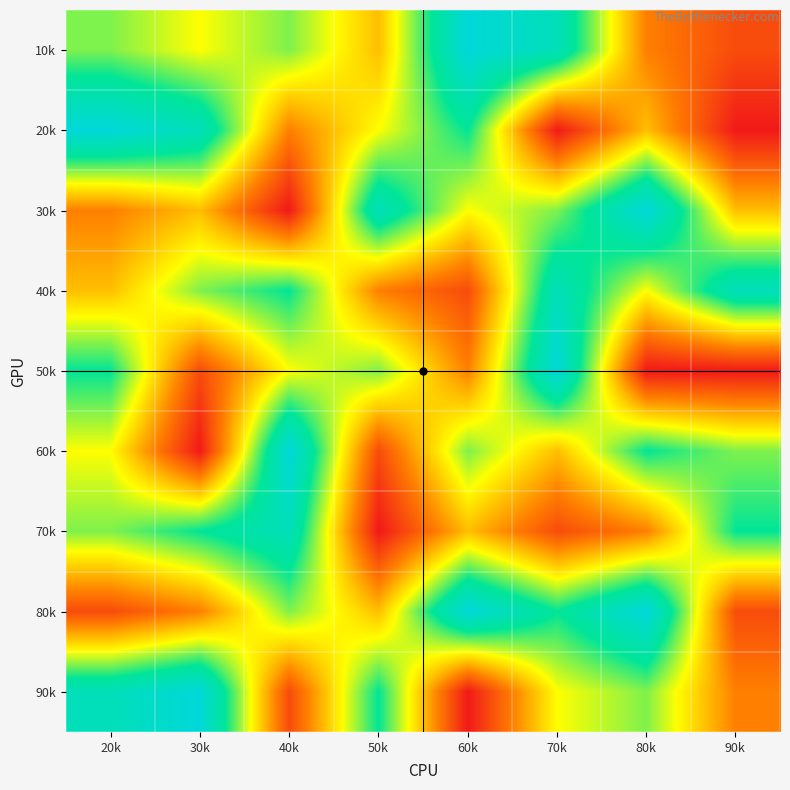

What is the difference between the highest and lowest values at 20k?

7